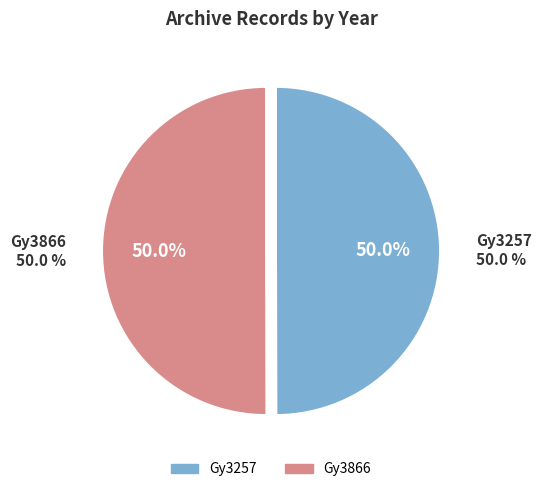

What is the smallest slice in the pie chart?

Gy3257